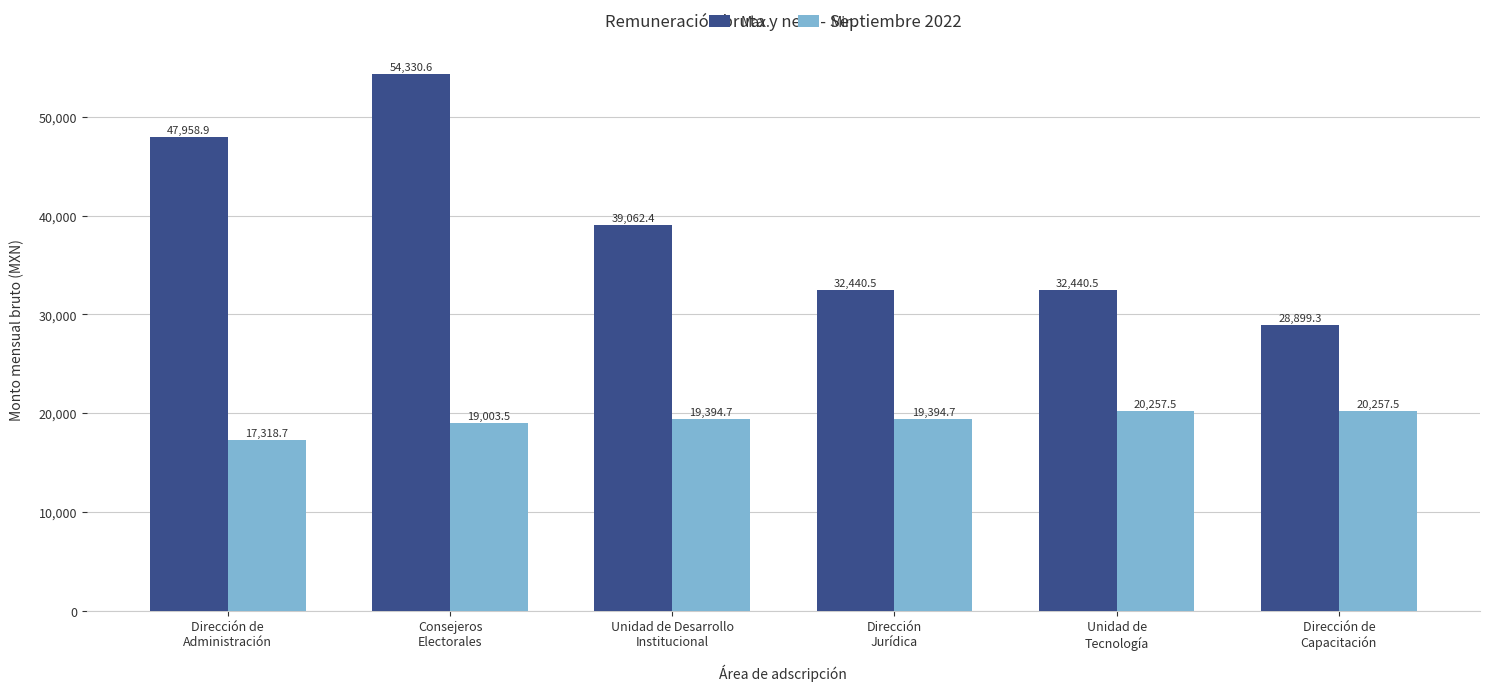

True or false: Min. has a value of 20257.5 at Unidad de
Tecnología.

True